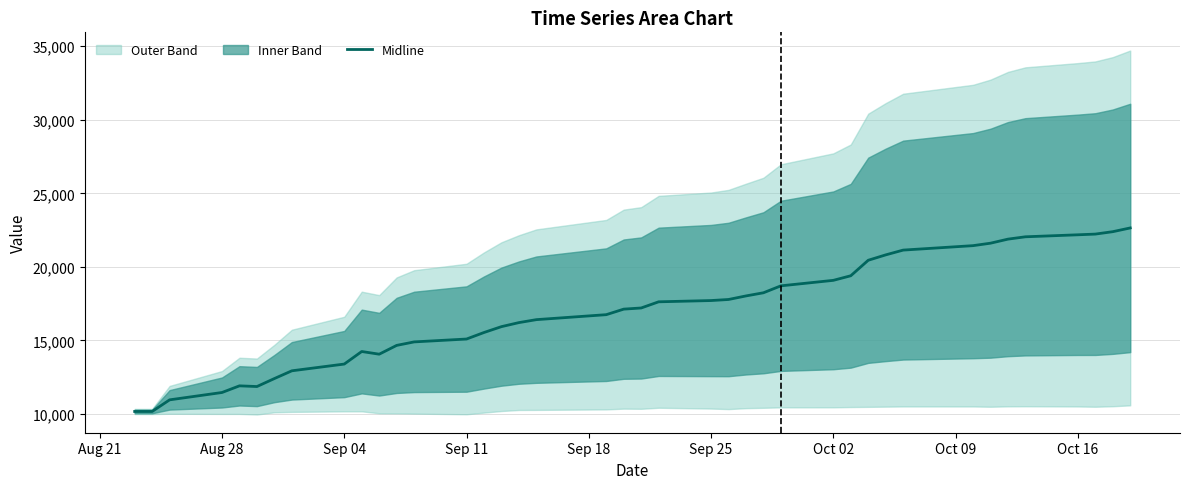

How many interior local valleys (lower than both neighbors) does the data have?

2